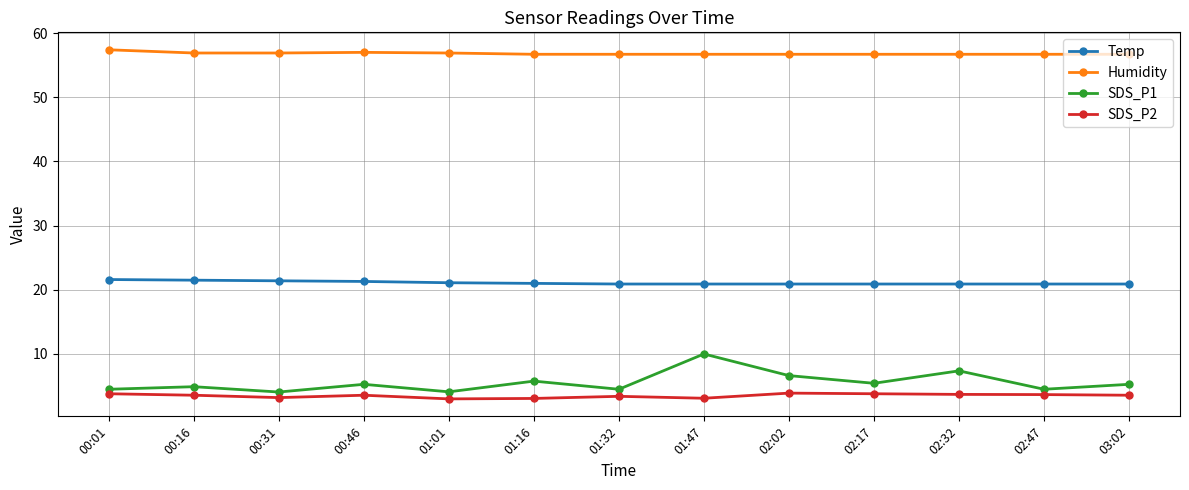

How many series are shown in this chart?

4